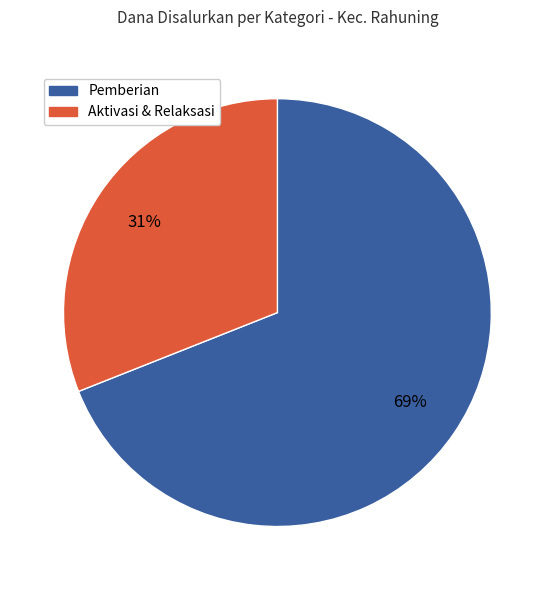

To the nearest percent, what is the average slice percentage?

50%